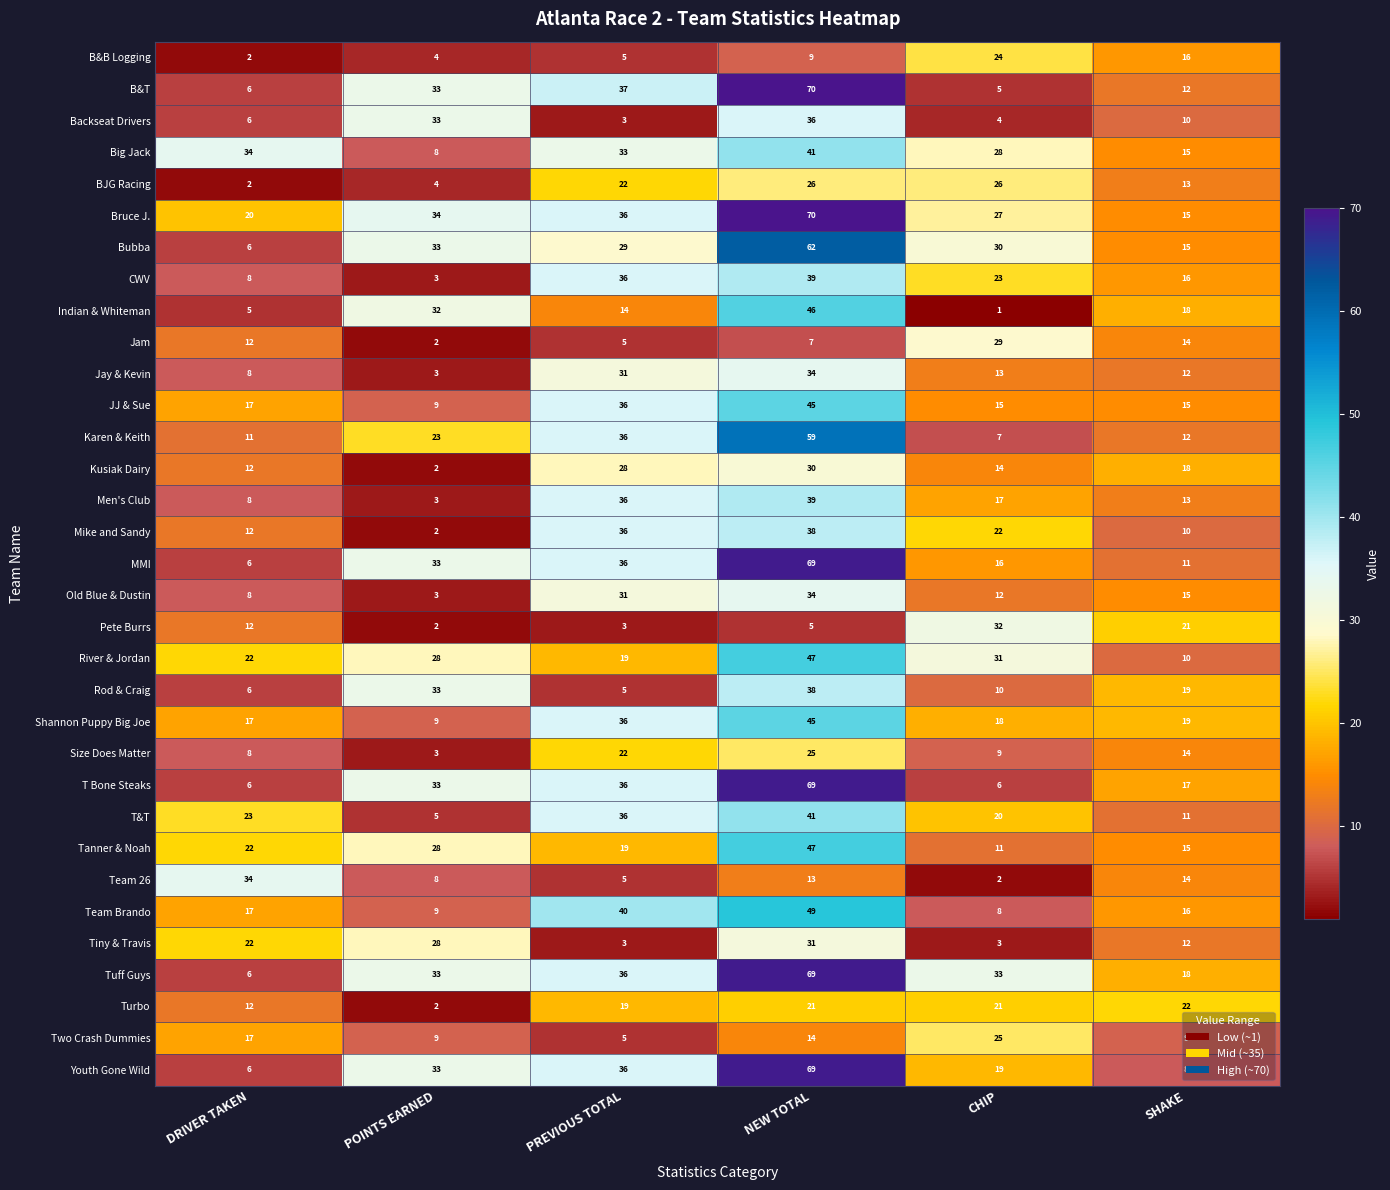

Rank the series at CHIP from lowest to highest value.

Indian & Whiteman, Team 26, Tiny & Travis, Backseat Drivers, B&T, T Bone Steaks, Karen & Keith, Team Brando, Size Does Matter, Rod & Craig, Tanner & Noah, Old Blue & Dustin, Jay & Kevin, Kusiak Dairy, JJ & Sue, MMI, Men's Club, Shannon Puppy Big Joe, Youth Gone Wild, T&T, Turbo, Mike and Sandy, CWV, B&B Logging, Two Crash Dummies, BJG Racing, Bruce J., Big Jack, Jam, Bubba, River & Jordan, Pete Burrs, Tuff Guys